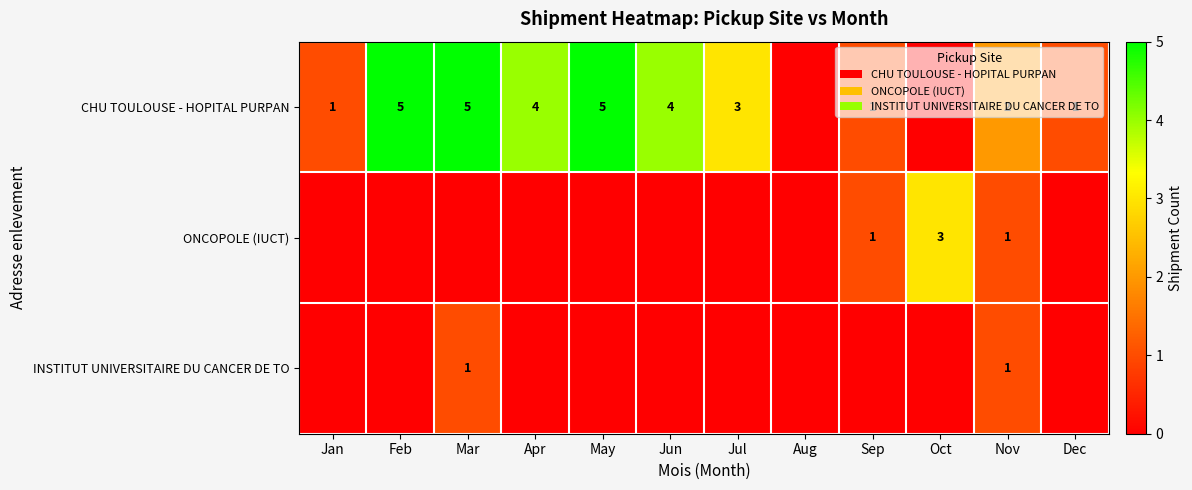

Is it true that CHU TOULOUSE - HOPITAL PURPAN equals 5 at Mar?

True